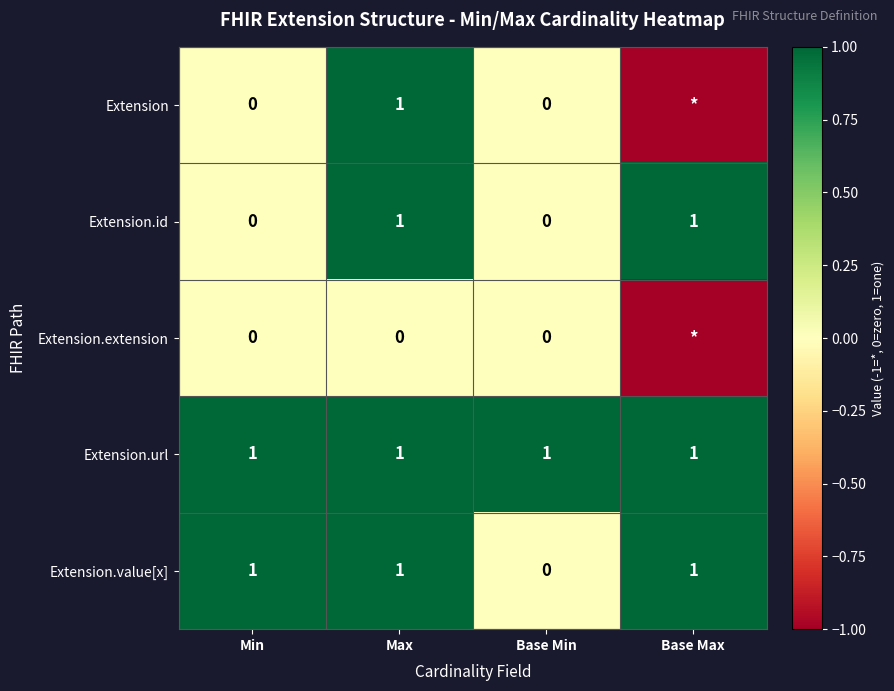

Is the value of Extension.id at Min greater than the value of Extension.url at Base Min?

No